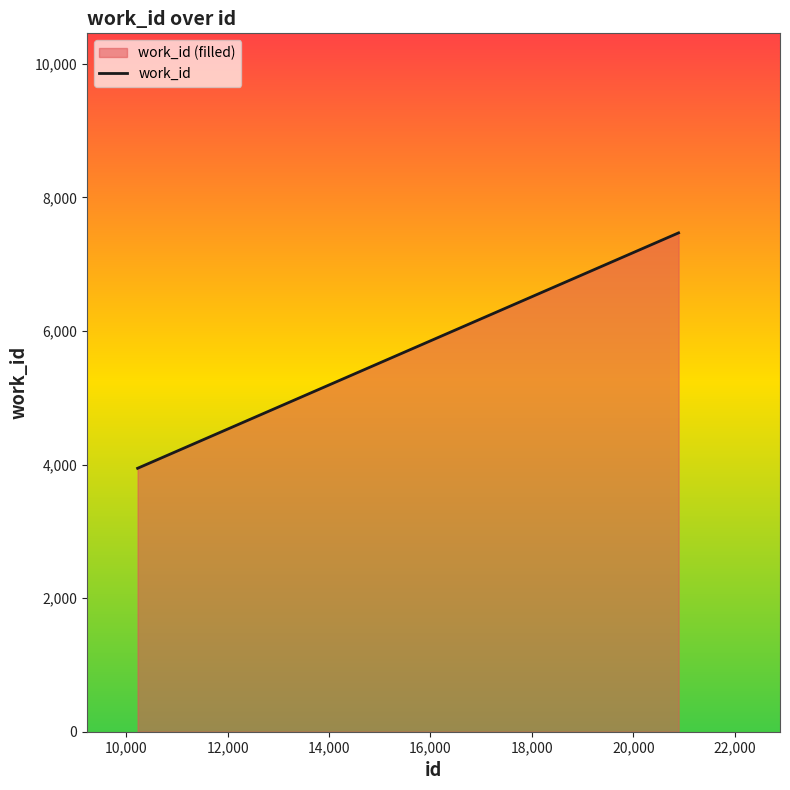

What is the smallest value displayed?

3944